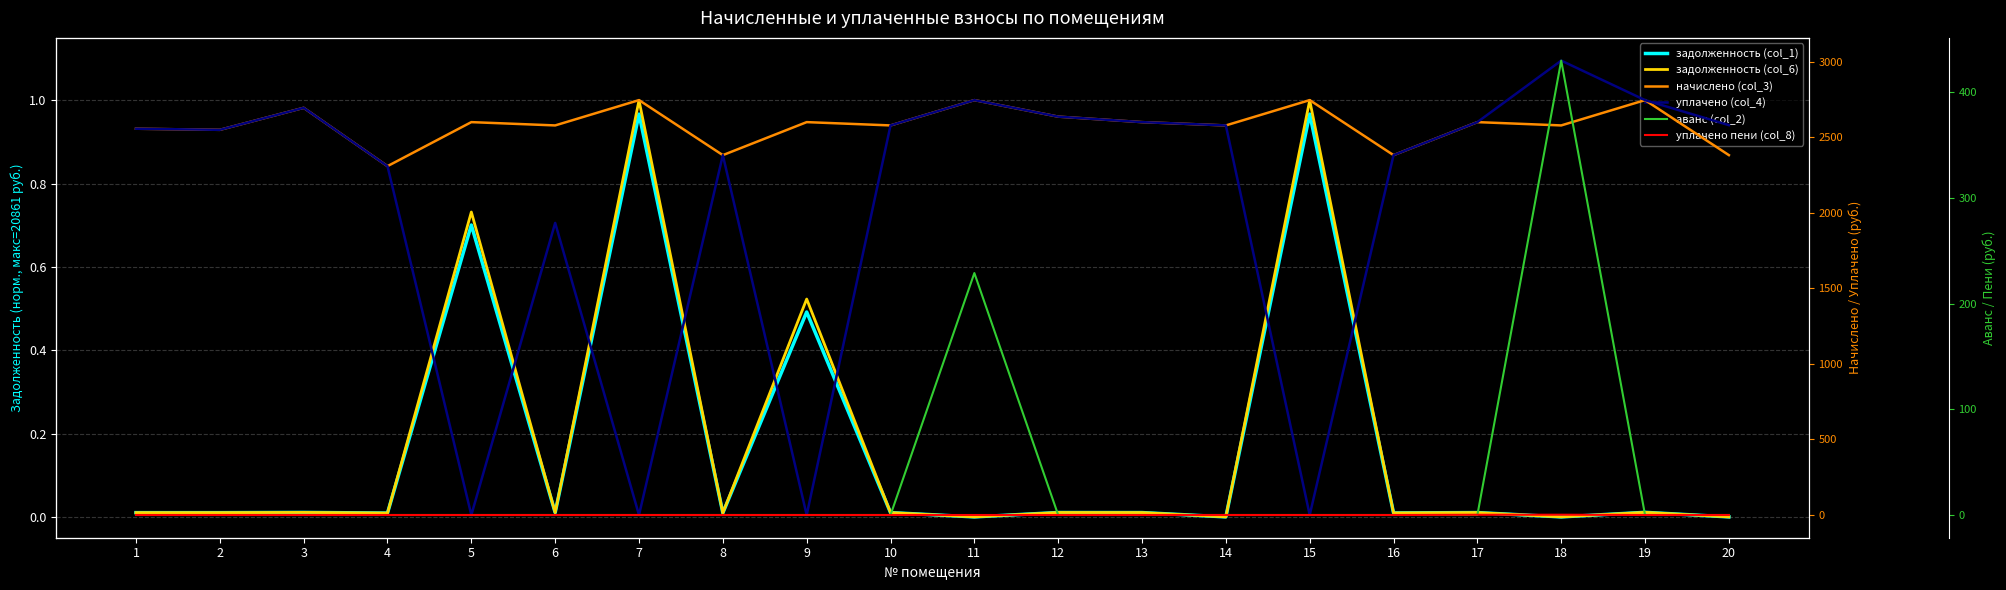

Where do задолженность (col_1) and уплачено (col_4) first cross each other?

4 and 5